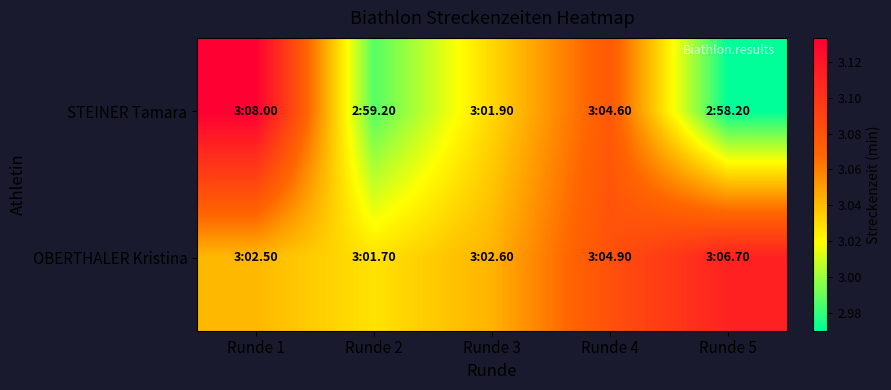

Reading left to right, list all the values displayed in this chart.

STEINER Tamara: Runde 1=3.1	Runde 2=3.0	Runde 3=3.0	Runde 4=3.1	Runde 5=3.0
OBERTHALER Kristina: Runde 1=3.0	Runde 2=3.0	Runde 3=3.0	Runde 4=3.1	Runde 5=3.1